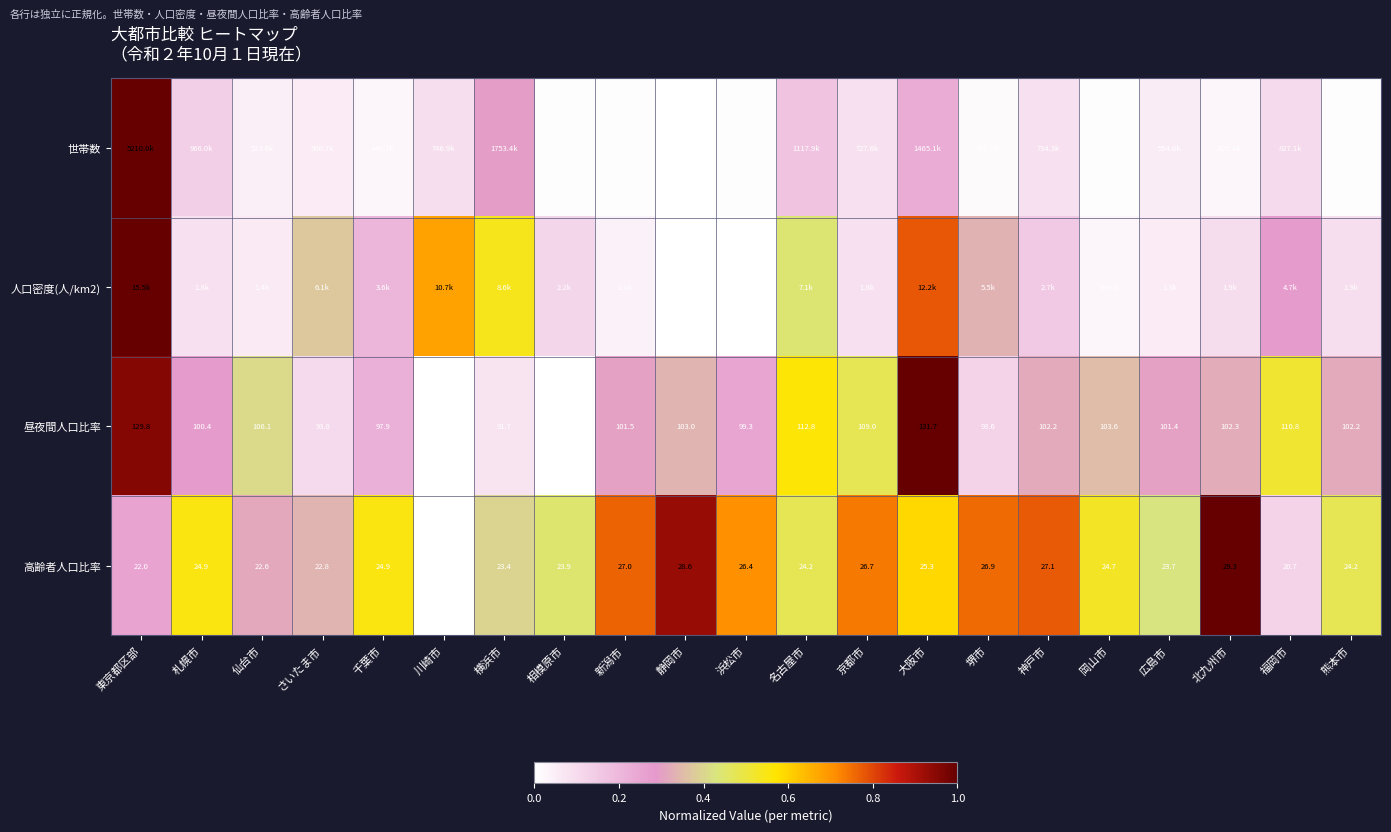

Which category has the highest value in the 昼夜間人口比率 series?

大阪市